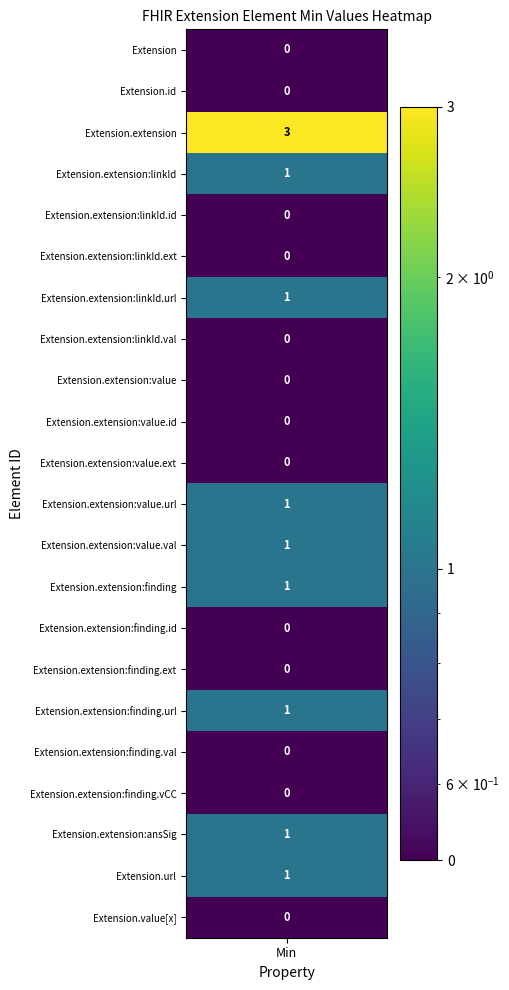

The value of Extension.extension:answerSignificance at 6 is 0. True or false?

False